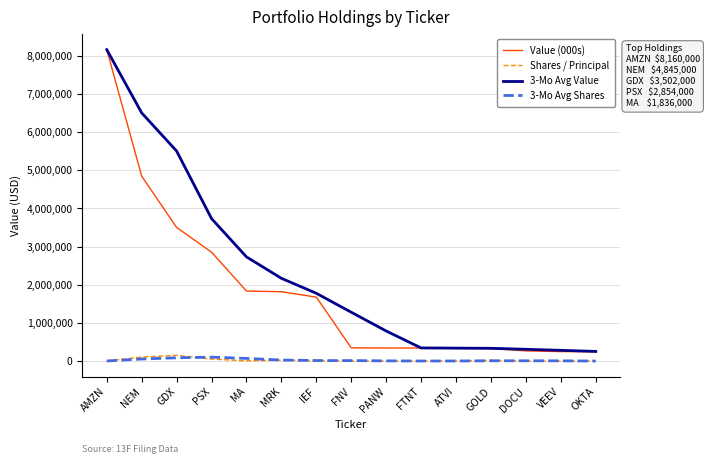

At which category is the sum across all series the highest?

AMZN